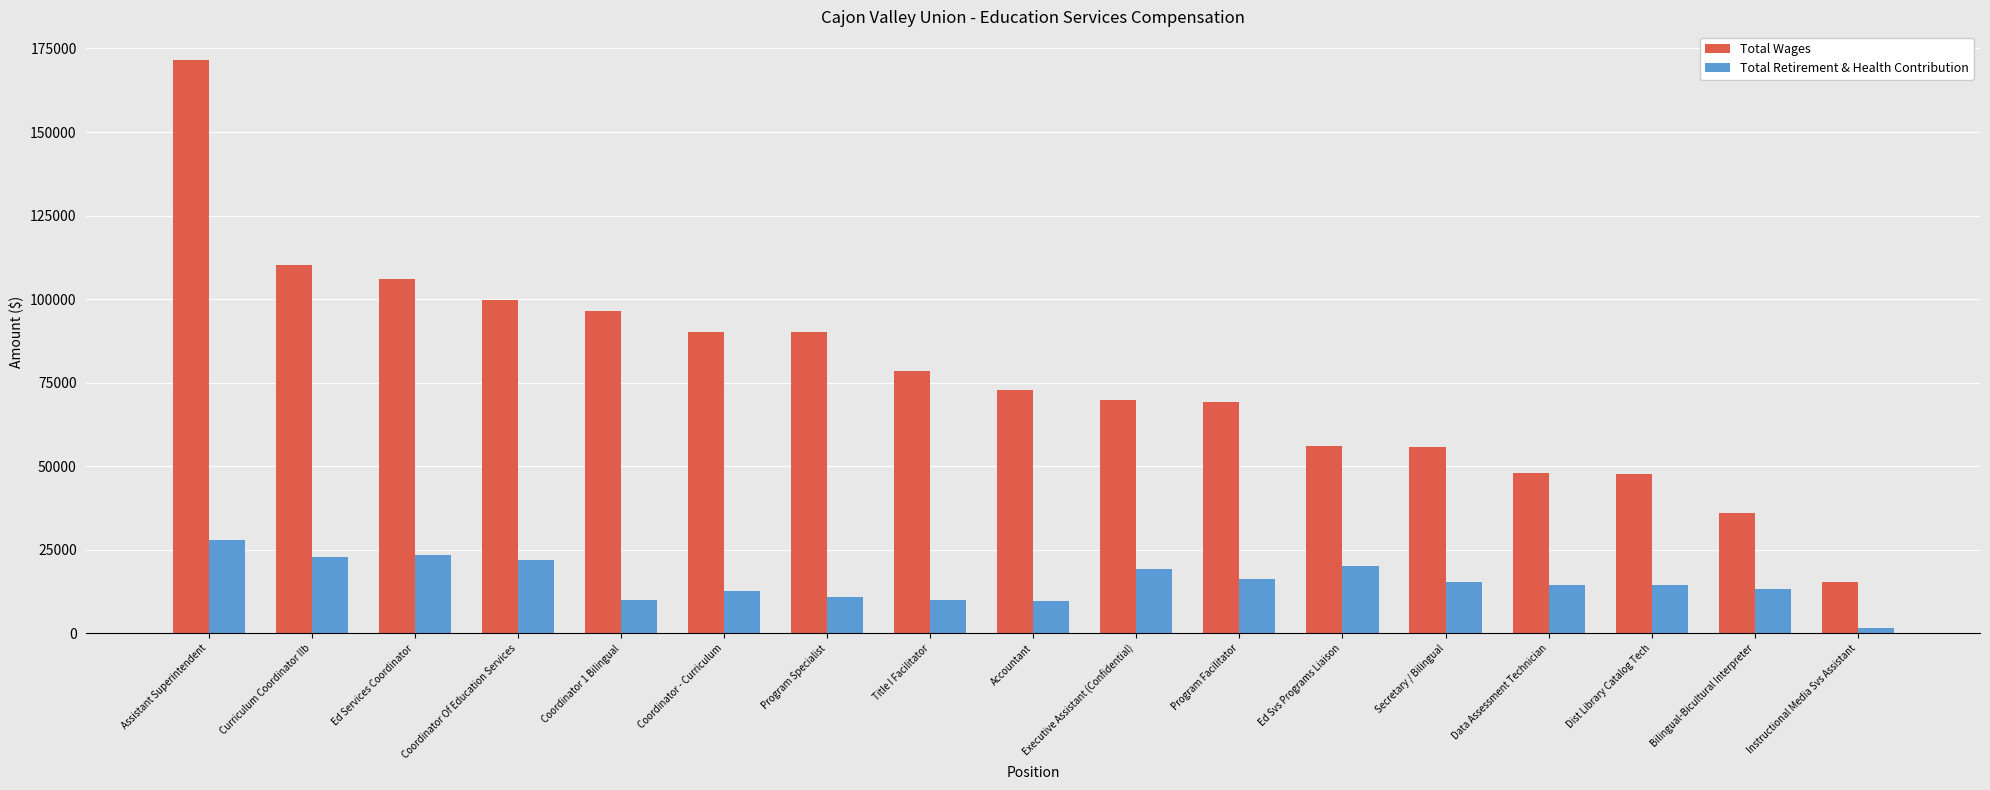

What are all the series names shown in the legend?

Total Wages, Total Retirement & Health Contribution